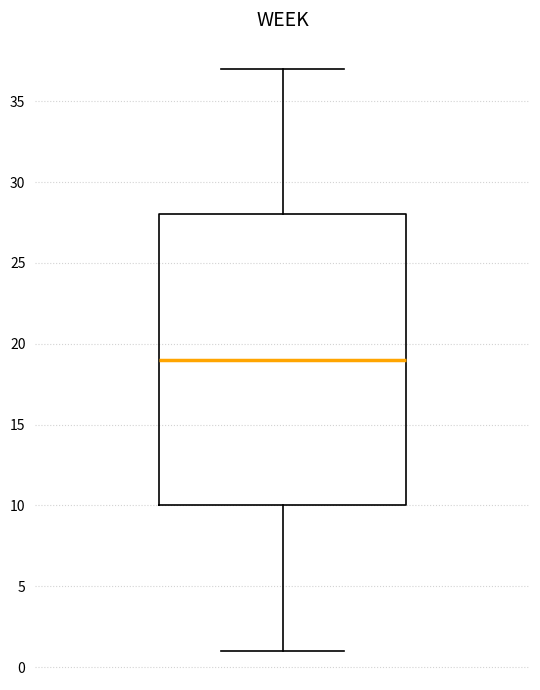

Transcribe this box plot: give where the median line is, the range the box spans, and where the two whiskers end, as read against the y-axis. The values are not printed on the chart, so give them approximately, as read against the axis.

median 19, box 10 to 28, whiskers 1 to 37